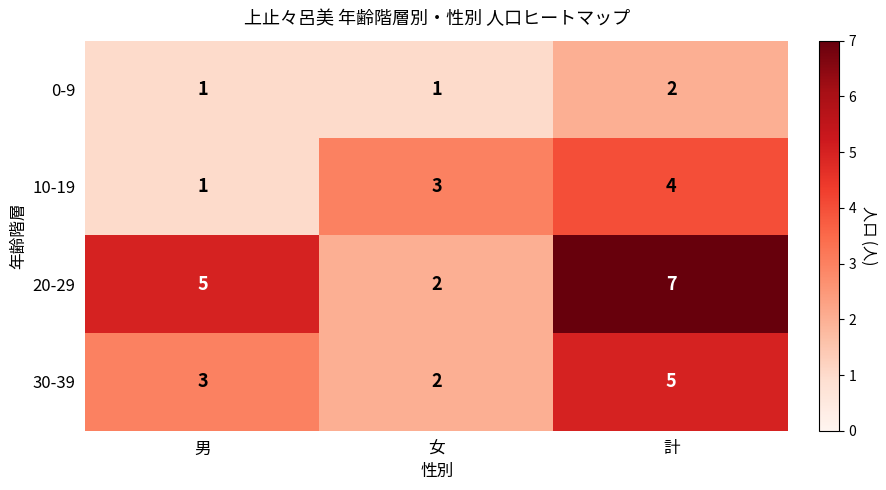

Reading left to right, extract all data points from this chart.

0-9: 1	1	2
10-19: 1	3	4
20-29: 5	2	7
30-39: 3	2	5